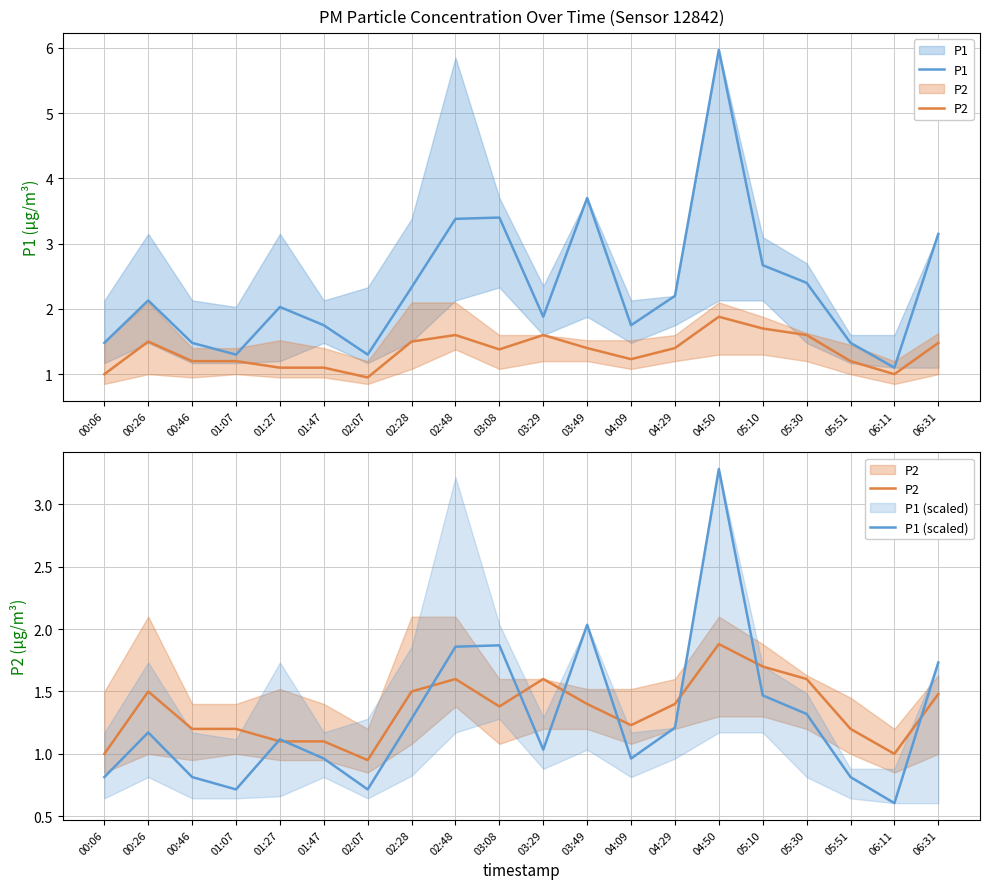

Is the value of P2 at 04:09 greater than the value of P1 at 00:06?

No